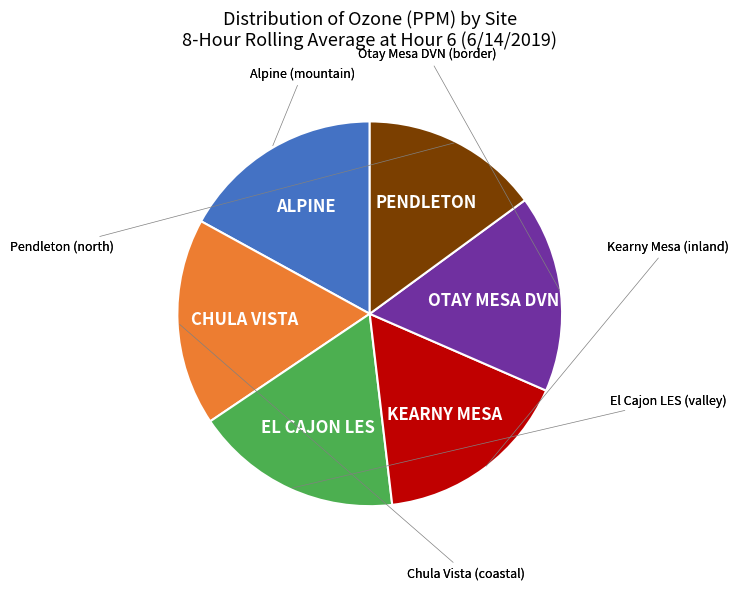

Is there a majority slice in this chart?

No